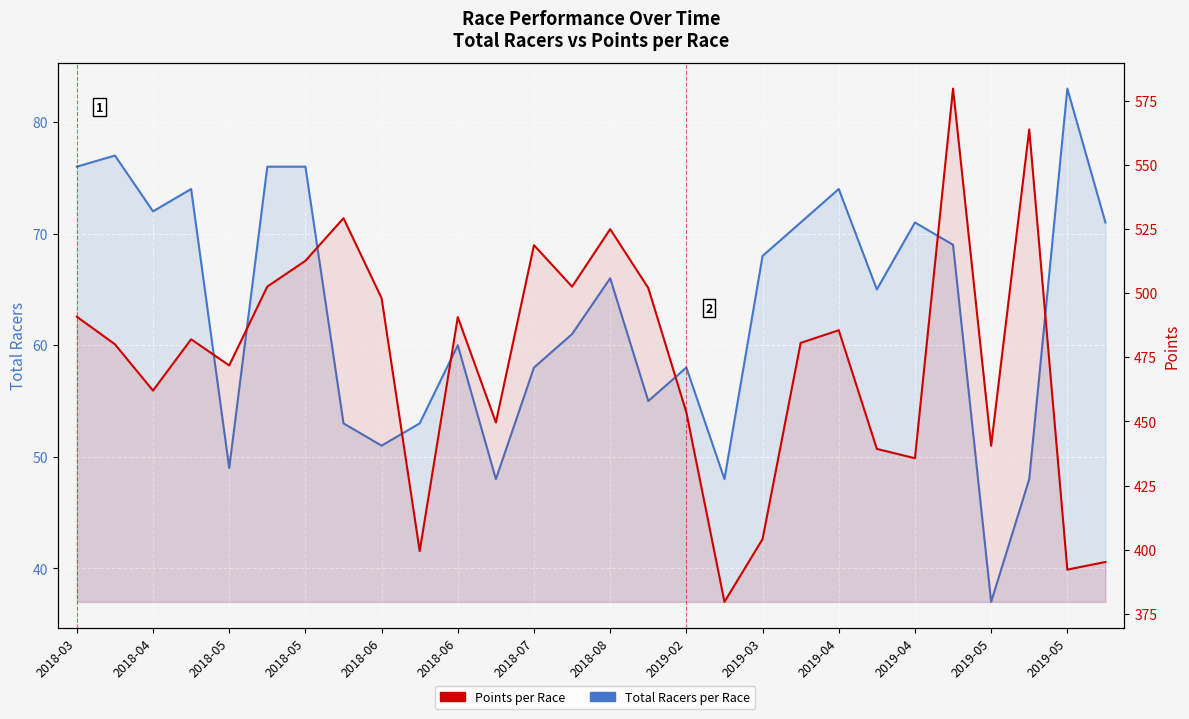

What is the greatest value displayed?

579.7